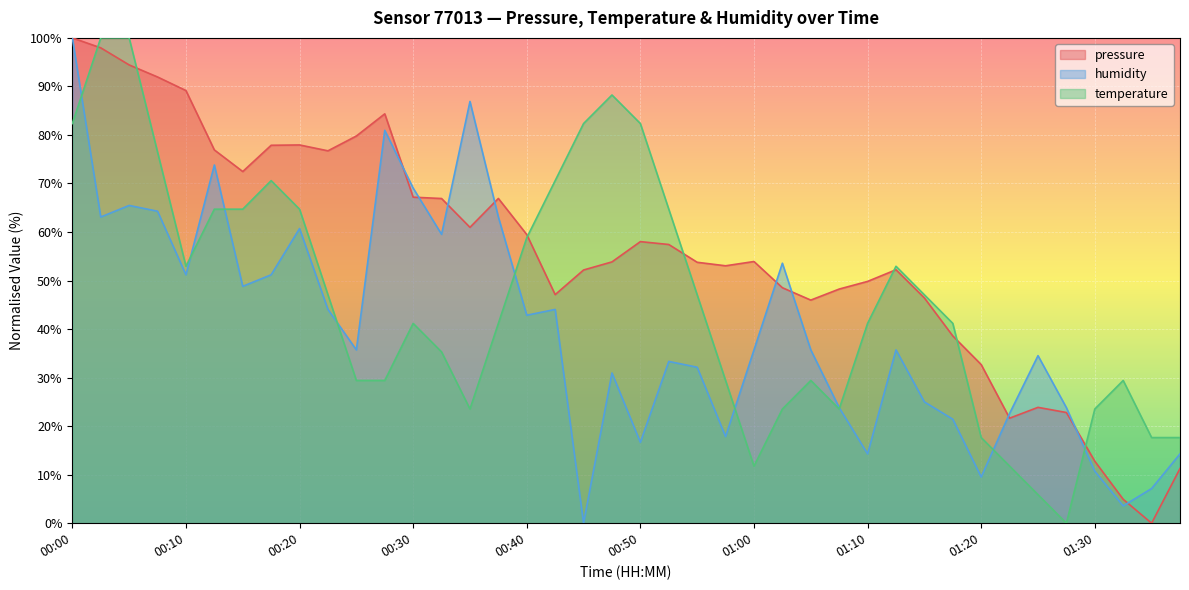

How many values in humidity are above zero?

39